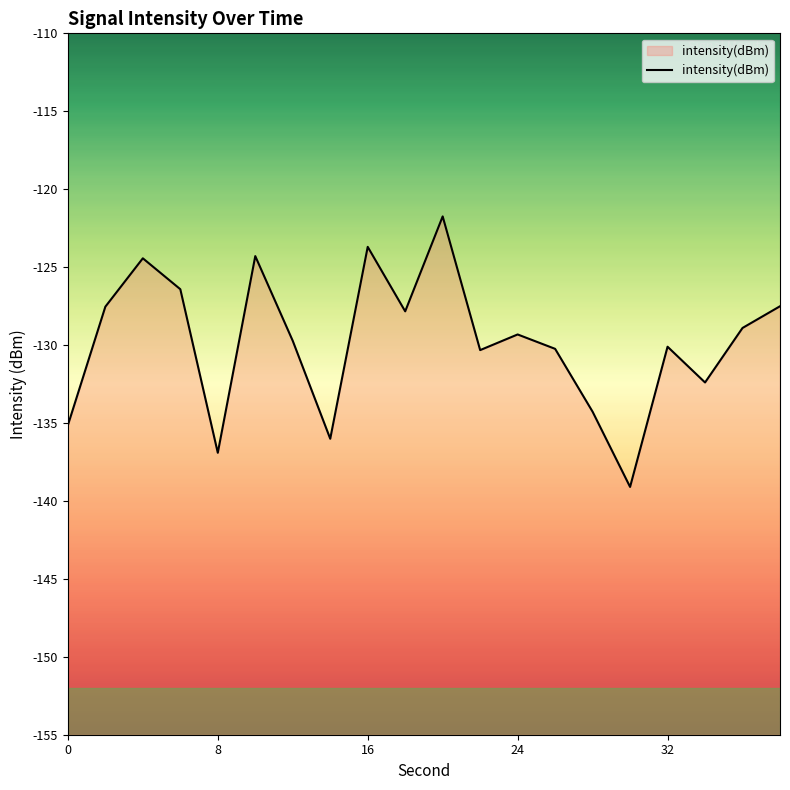

How many lines are shown in the chart?

1